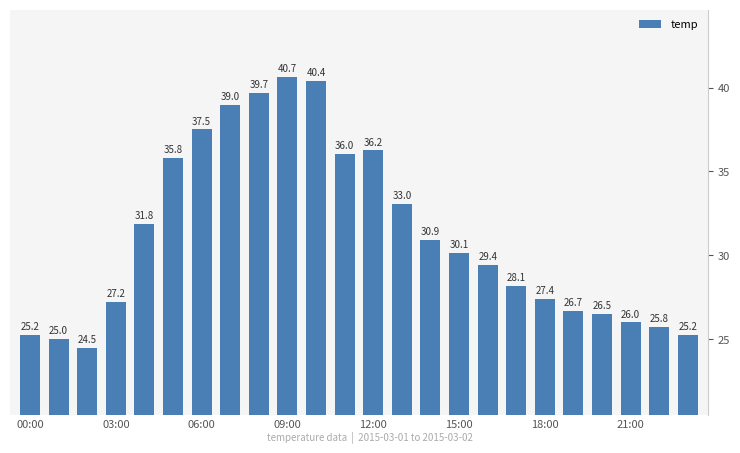

What is the greatest value displayed?

40.7